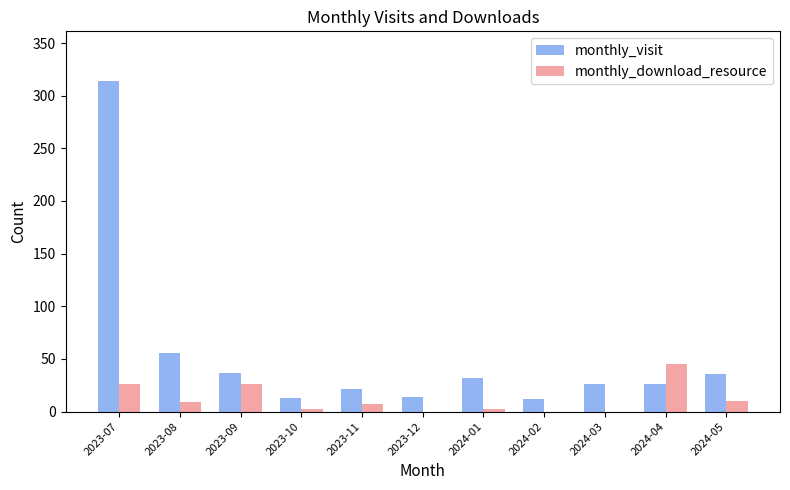

Is it true that monthly_download_resource equals 10 at 2024-05?

True